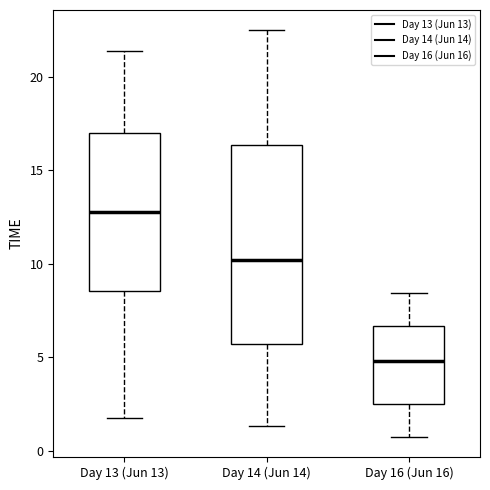

Which box has the highest median line?

Day 13 (Jun 13)